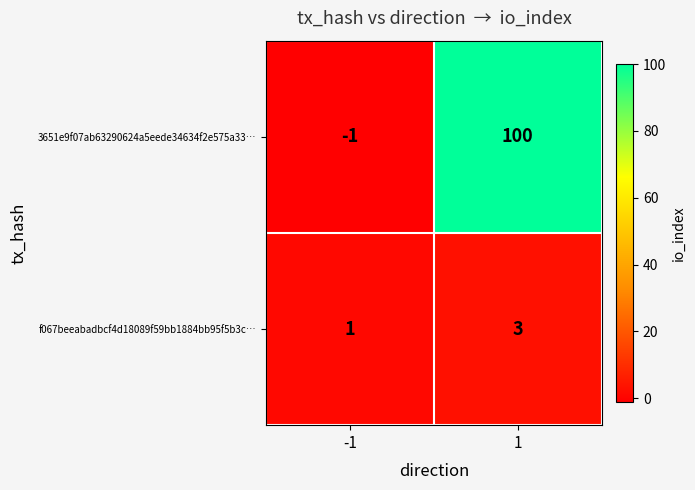

Count the number of categories in the chart.

2